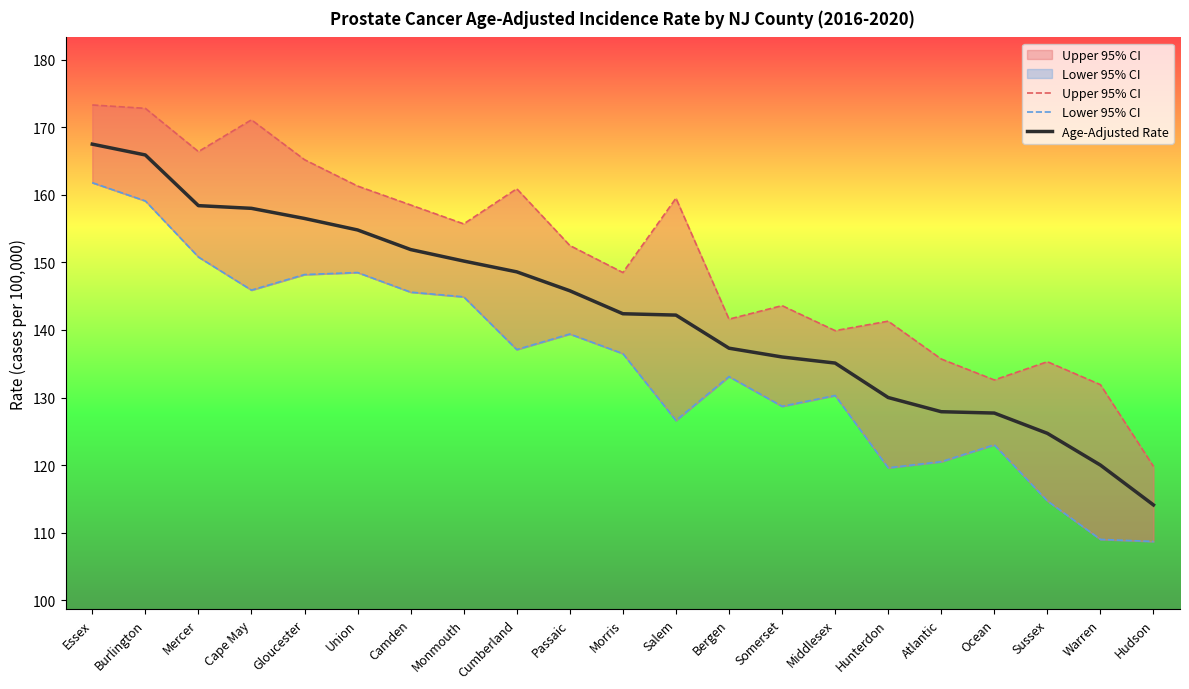

True or false: Upper 95% CI has a value of 160.9 at Cumberland.

True